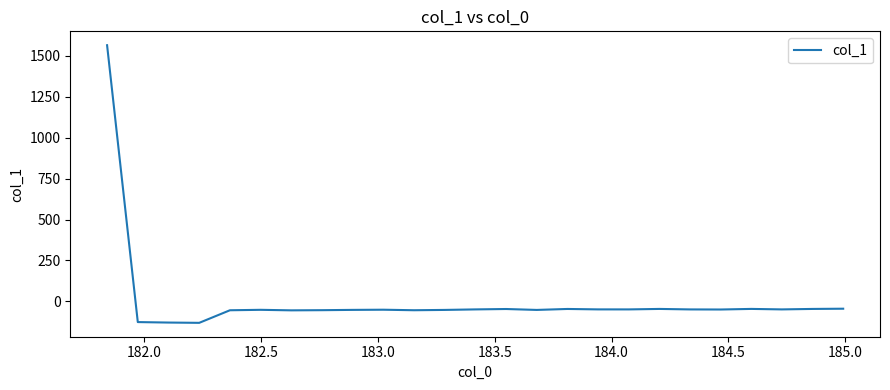

True or false: there are more than 0 points higher than both neighbors.

True